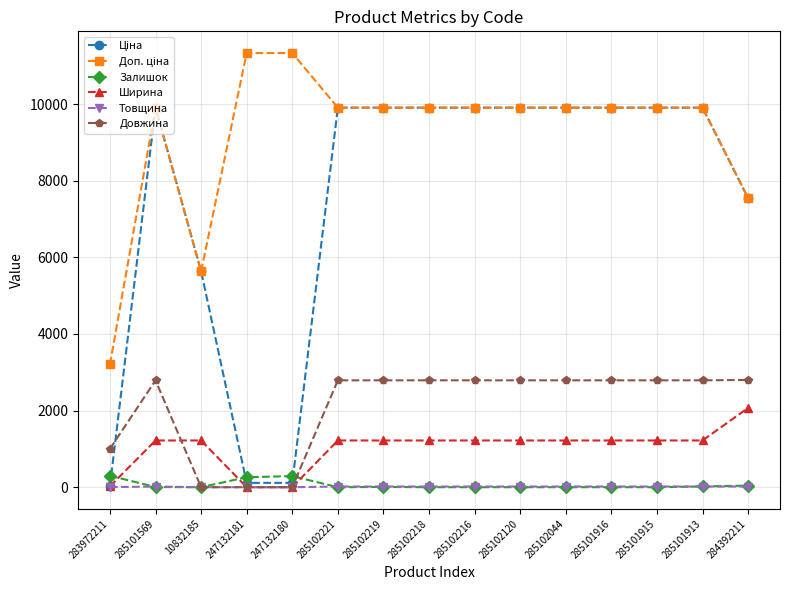

The Довжина series shows 4563.6 at 285102216. True or false?

False